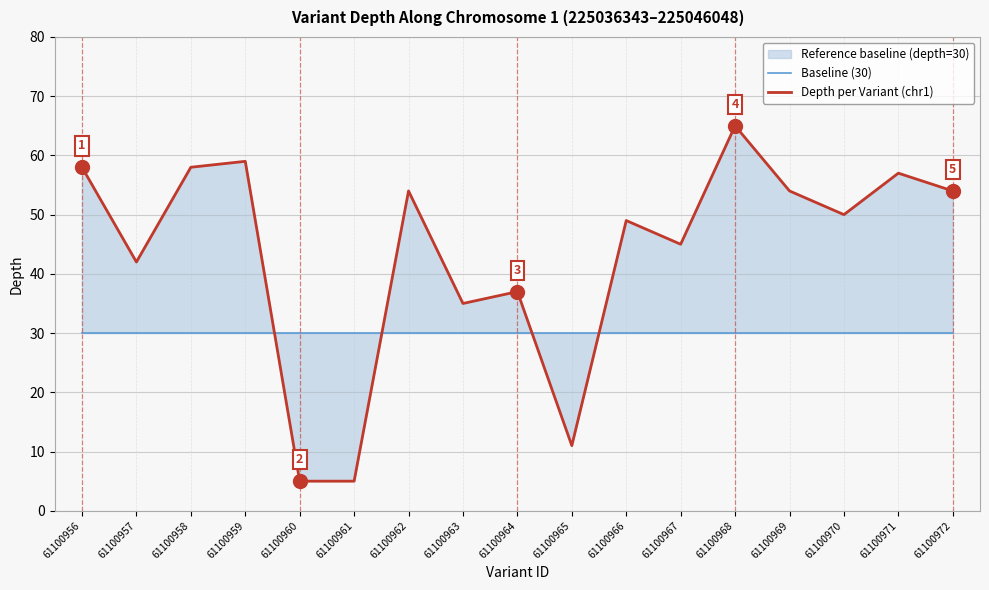

Reading left to right, transcribe all the data shown in this chart.

Baseline (30): 61100956=30	61100957=30	61100958=30	61100959=30	61100960=30	61100961=30	61100962=30	61100963=30	61100964=30	61100965=30	61100966=30	61100967=30	61100968=30	61100969=30	61100970=30	61100971=30	61100972=30
Depth per Variant (chr1): 61100956=58	61100957=42	61100958=58	61100959=59	61100960=5	61100961=5	61100962=54	61100963=35	61100964=37	61100965=11	61100966=49	61100967=45	61100968=65	61100969=54	61100970=50	61100971=57	61100972=54